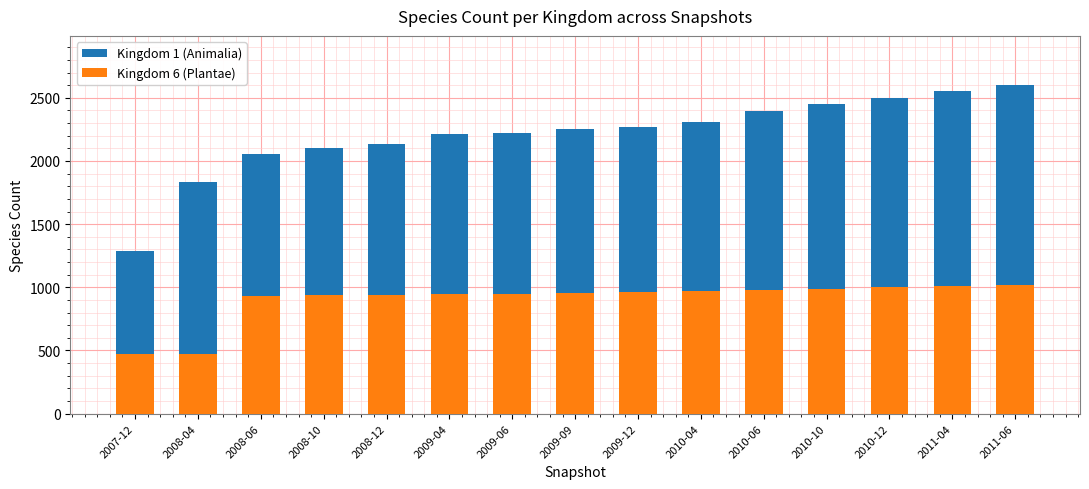

Reading right to left, transcribe all the data shown in this chart.

Kingdom 1 (Animalia): 2600	2552	2498	2450	2396	2308	2270	2251	2224	2210	2136	2100	2056	1832	1286
Kingdom 6 (Plantae): 1020	1010	1000	990	980	970	960	952	948	944	940	939	932	475	472